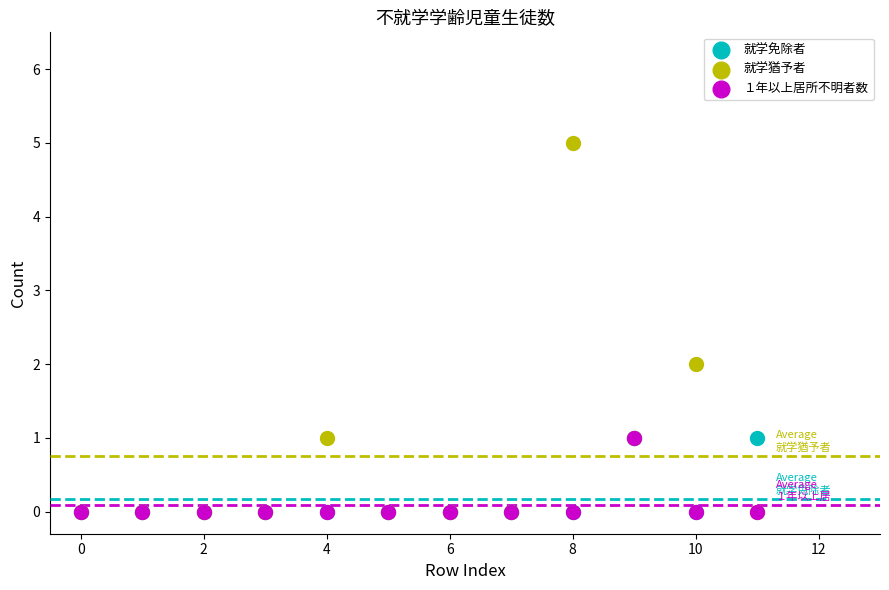

Which series has the widest spread of Y values?

就学猶予者